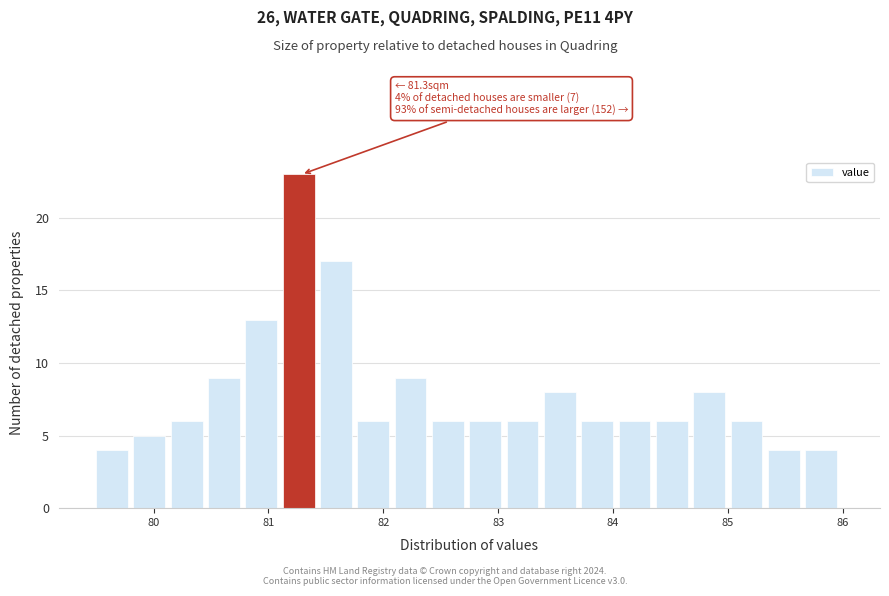

Around what value on the x-axis is the tallest bar? Give the approximate position of its centre, as read against the axis.

81.3